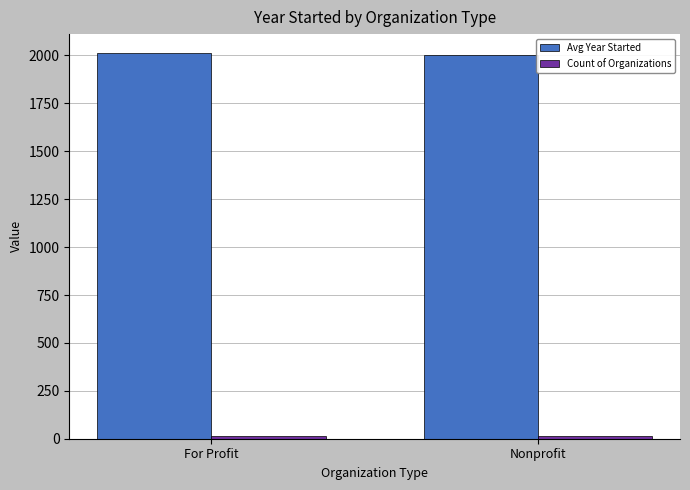

Which series has the largest total across all categories?

Avg Year Started